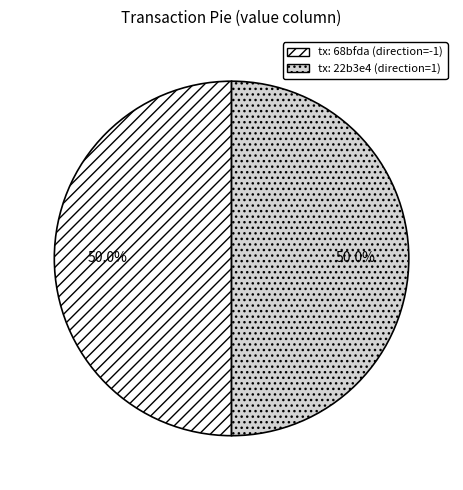

How many segments does this pie chart have?

2